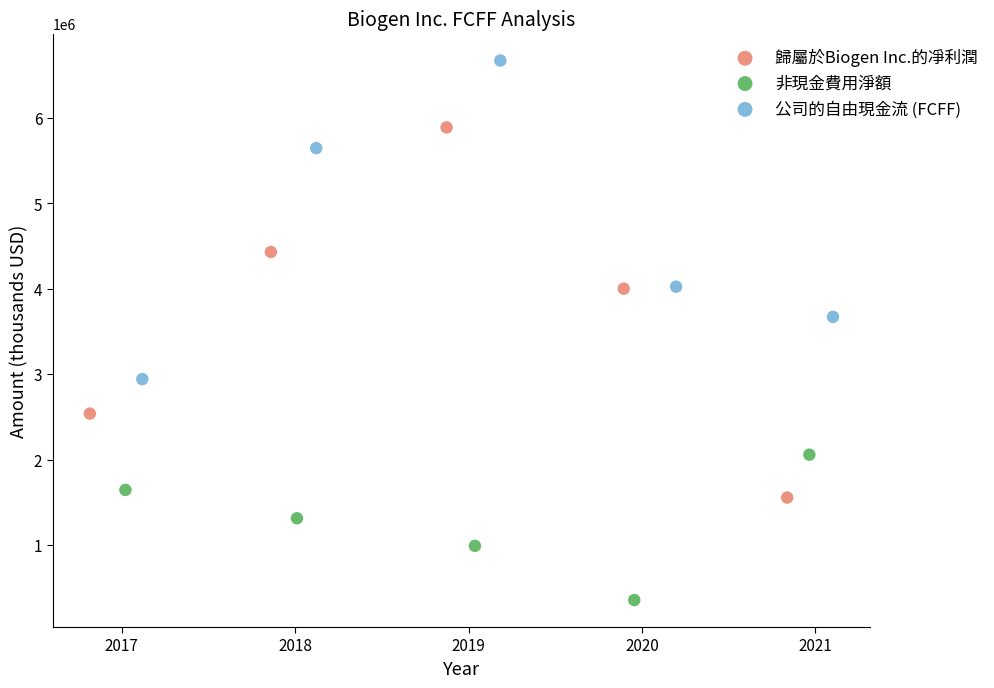

What are all the series names shown in the legend?

歸屬於Biogen Inc.的凈利潤, 非現金費用淨額, 公司的自由現金流 (FCFF)